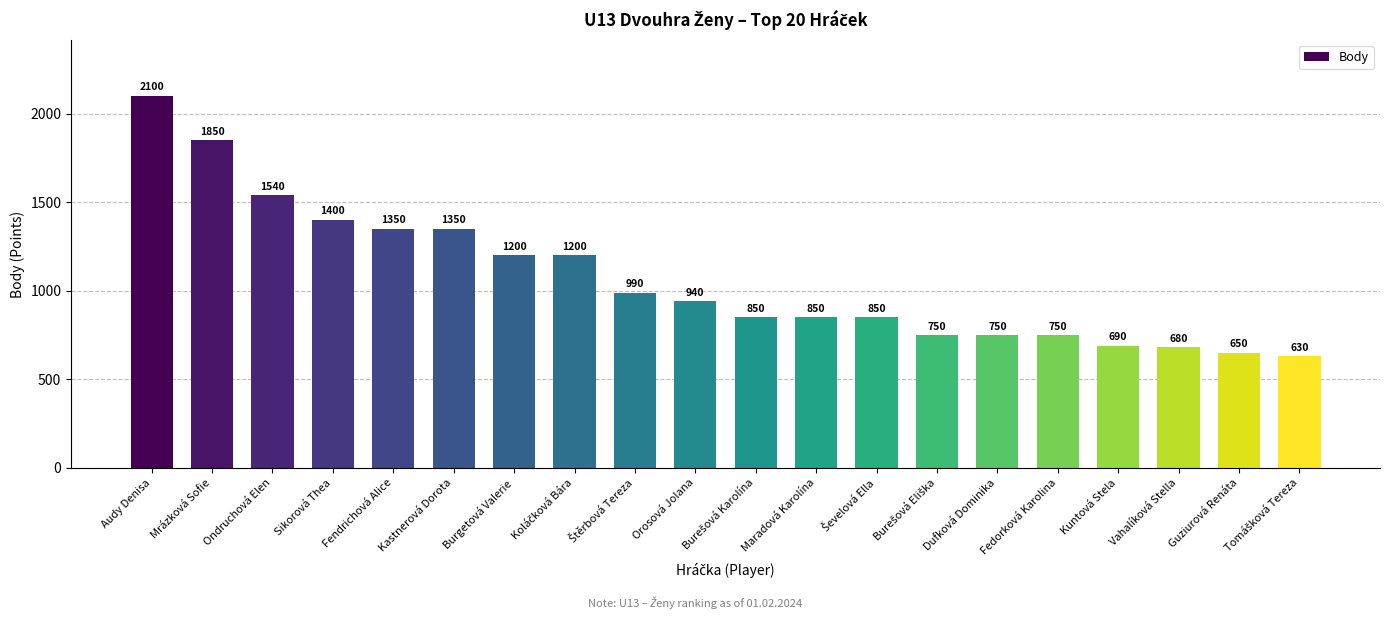

The chart shows a value of 545 at Burgetová Valerie. True or false?

False